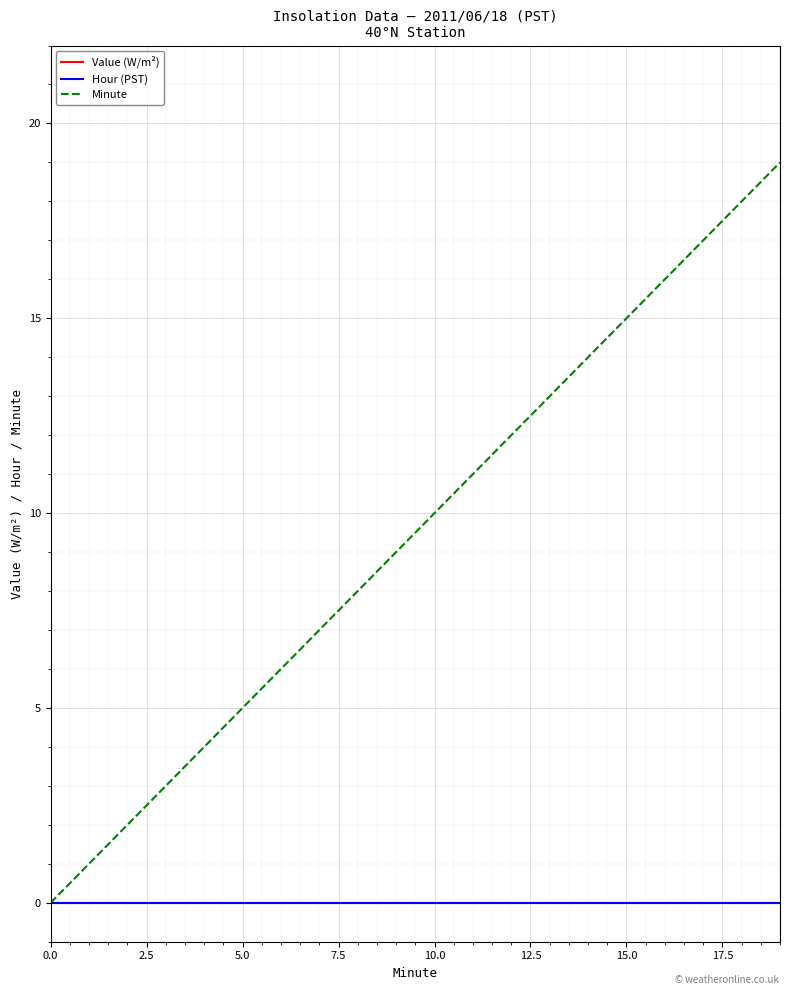

At which category does the chart reach its peak across all series?

19